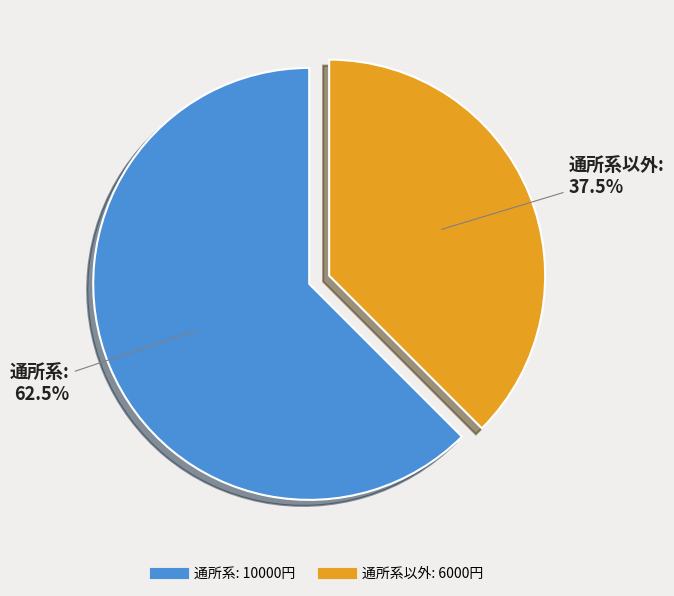

Is there any slice that represents more than half of the pie?

Yes